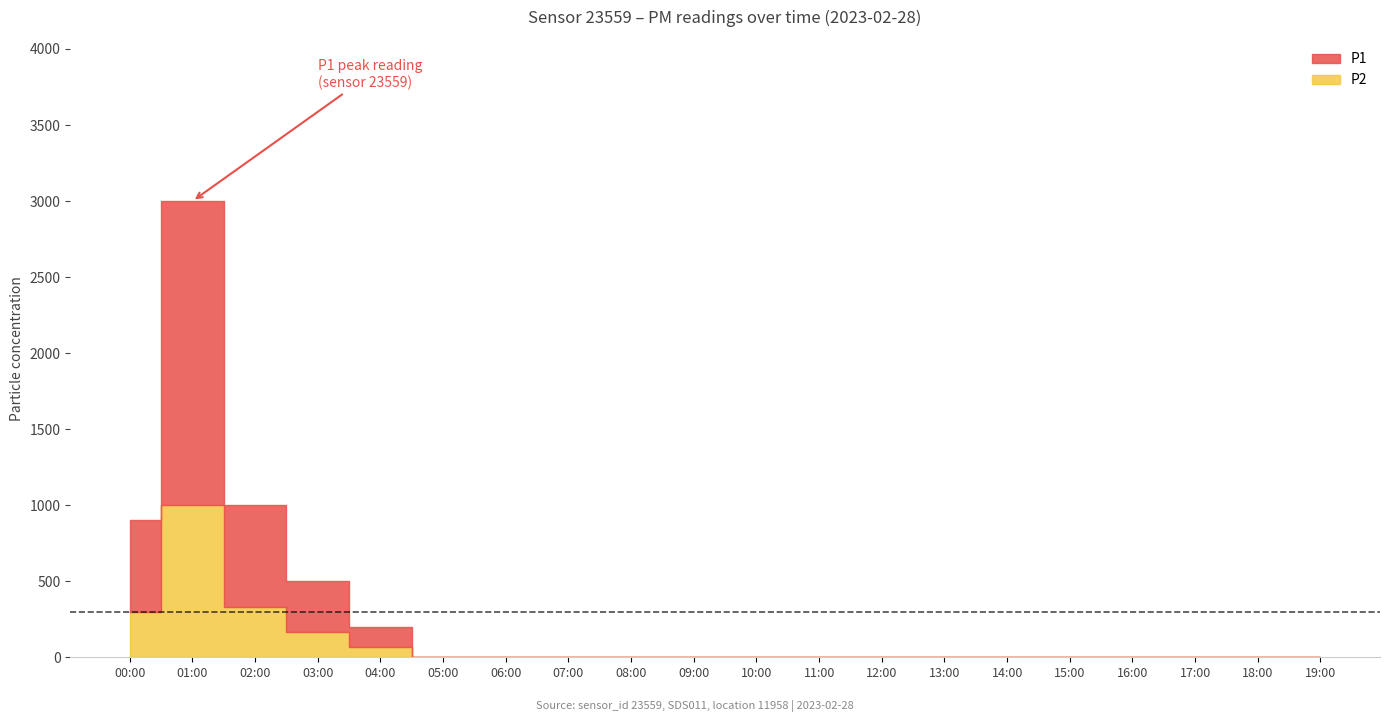

True or false: P1 and P2 intersect in this chart.

False